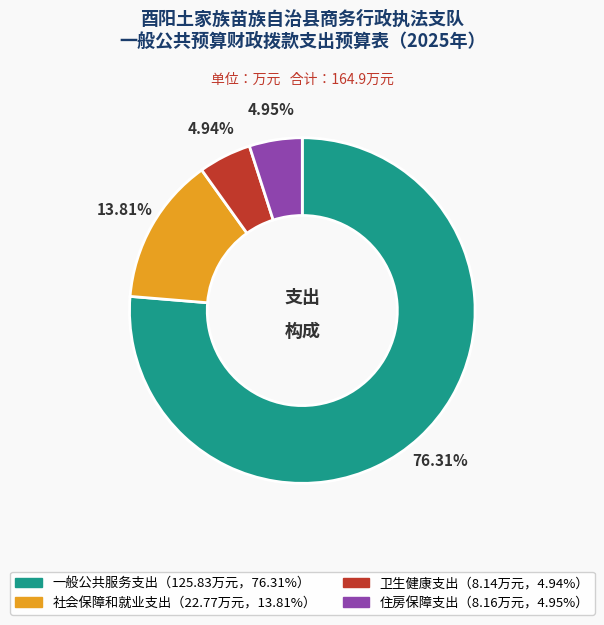

Count the number of slices in the pie.

4